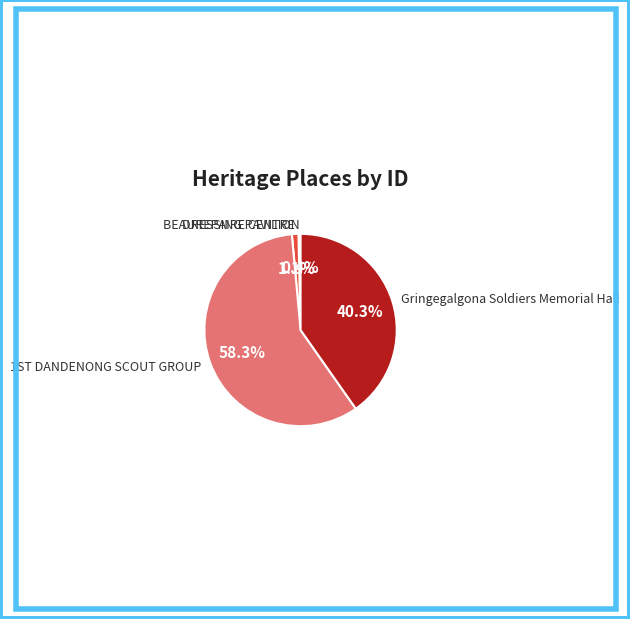

Rank the categories by value from lowest to highest.

DRESSING PAVILION, BEAUREPAIRE CENTRE, Gringegalgona Soldiers Memorial Hall, 1ST DANDENONG SCOUT GROUP